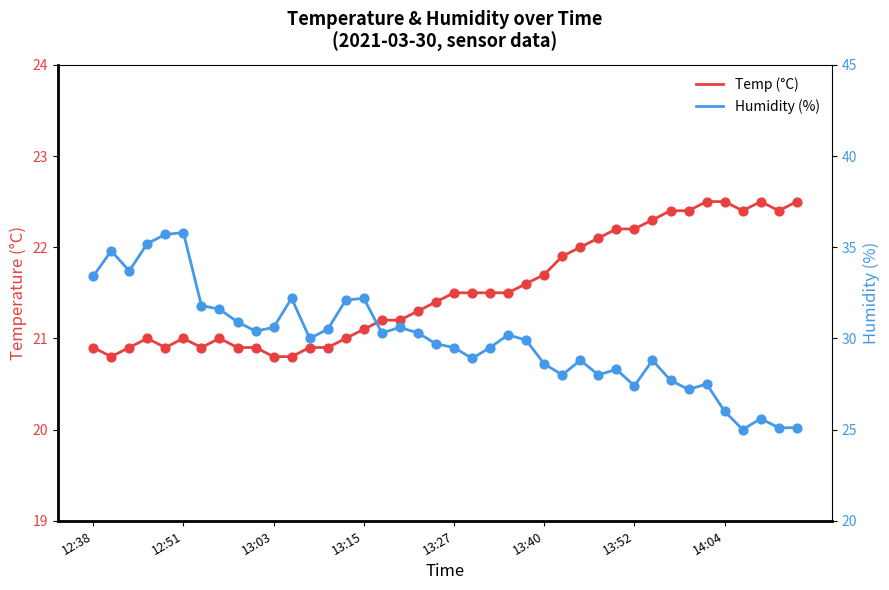

Which series contains the highest Y value?

Humidity (%)